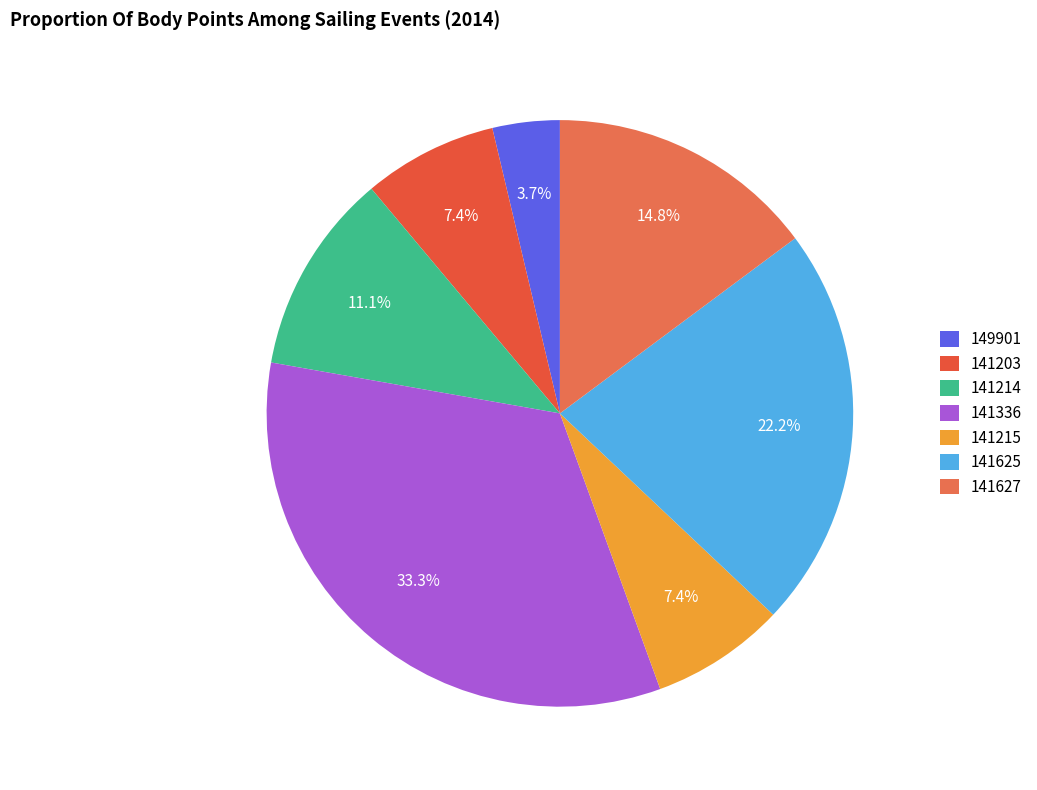

To the nearest percent, what is the difference between the 141625 and 141215 slice percentages?

15%